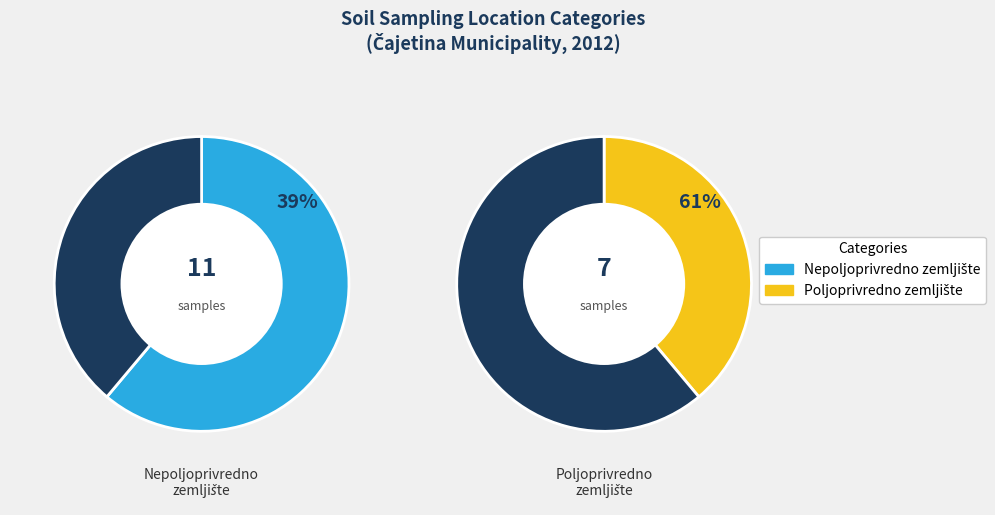

What percentage is the Poljoprivredno zemljište slice, to the nearest percent?

39%